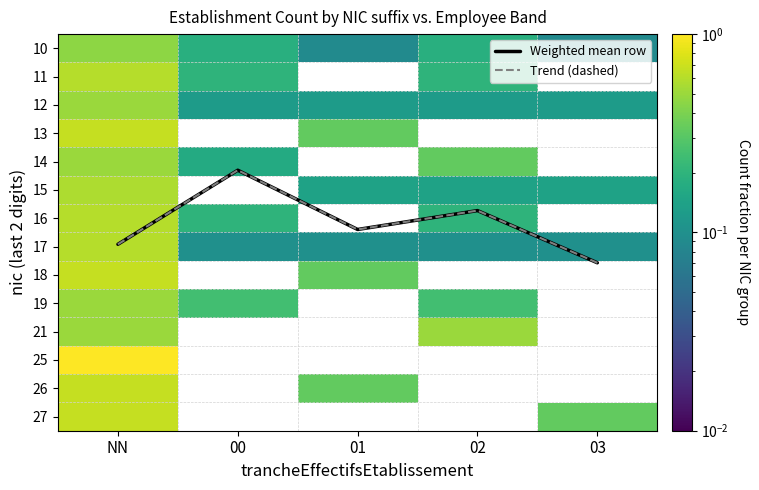

Between 00 and 03, which series saw the biggest shift?

Weighted mean row